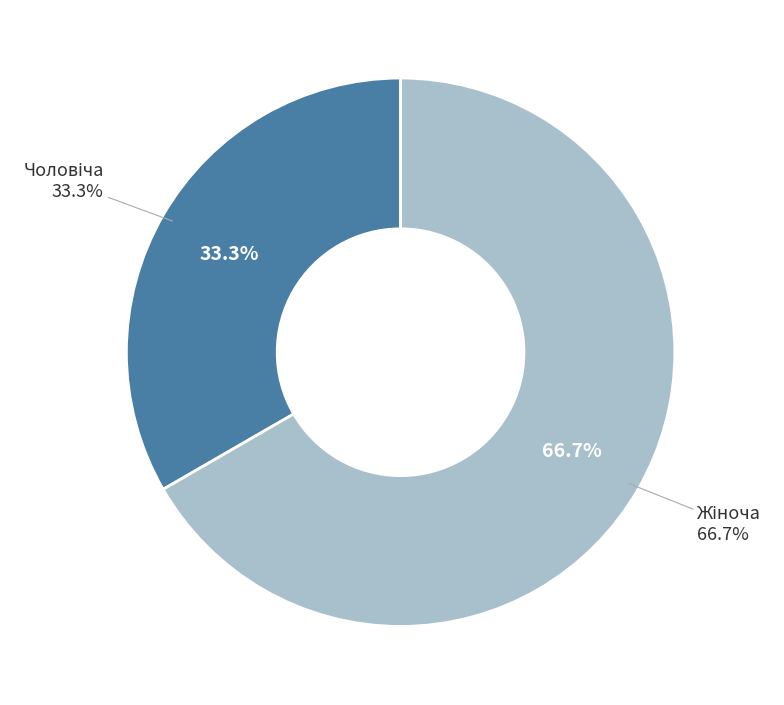

Rank the categories by value from highest to lowest.

Жіноча, Чоловіча